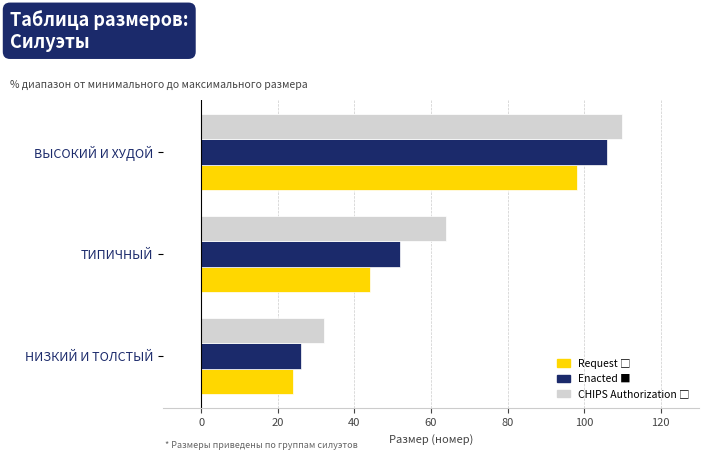

What is the spread (max minus min) of values at ВЫСОКИЙ И ХУДОЙ?

12